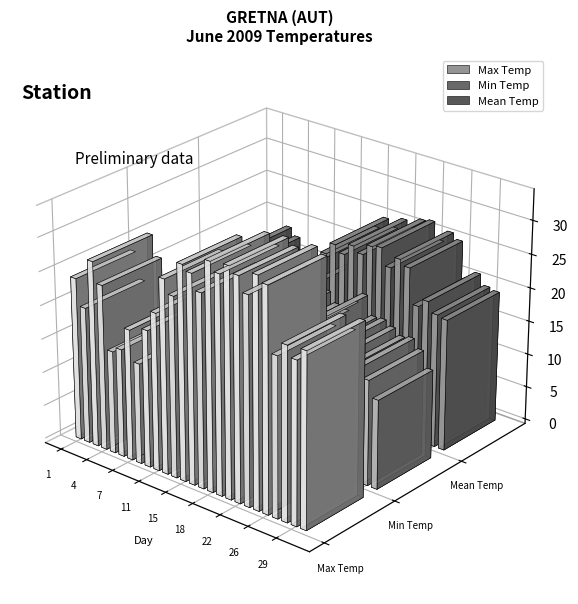

What is the value of the Max Temp bar at the 14th from the left?

27.0